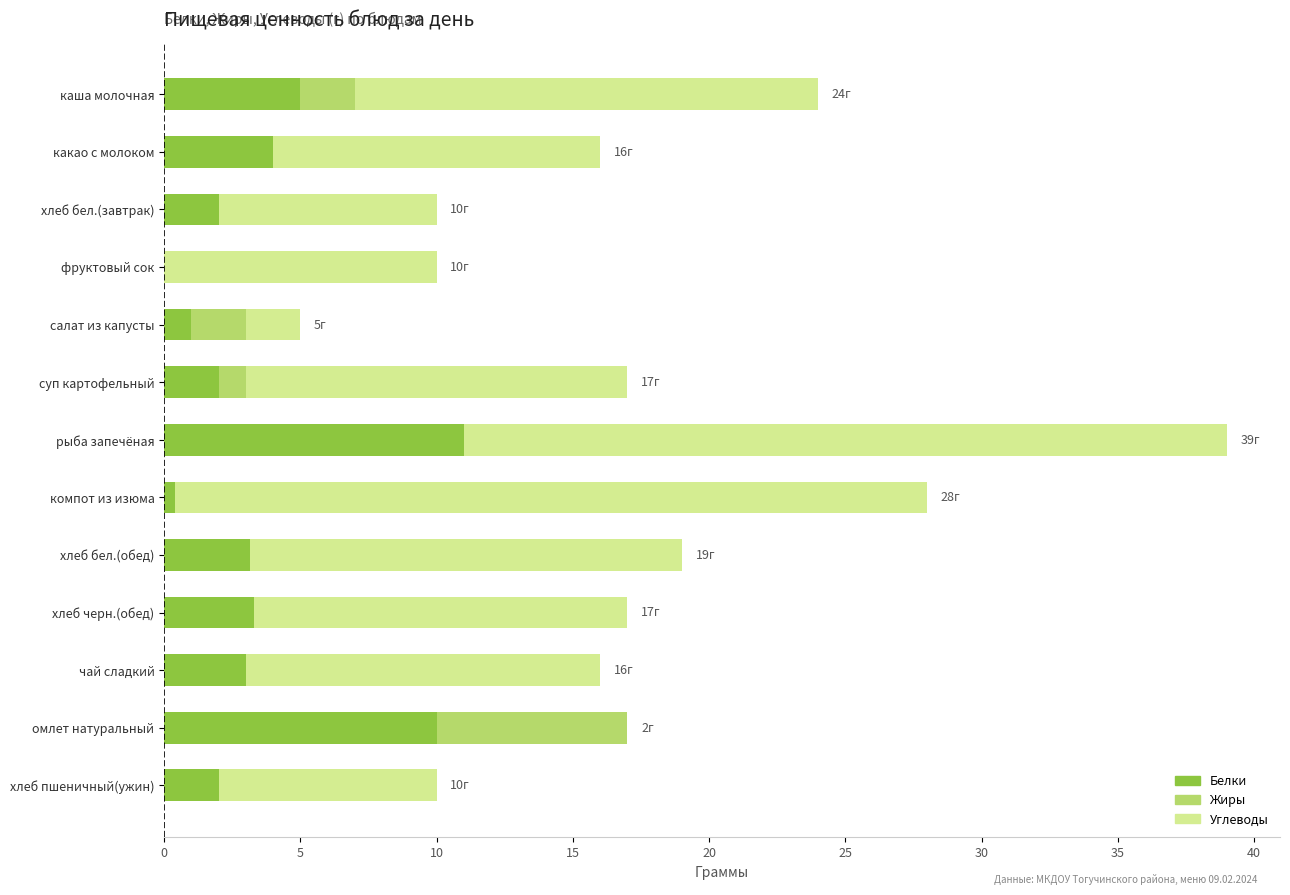

What are all the series names shown in the legend?

Углеводы, Жиры, Белки